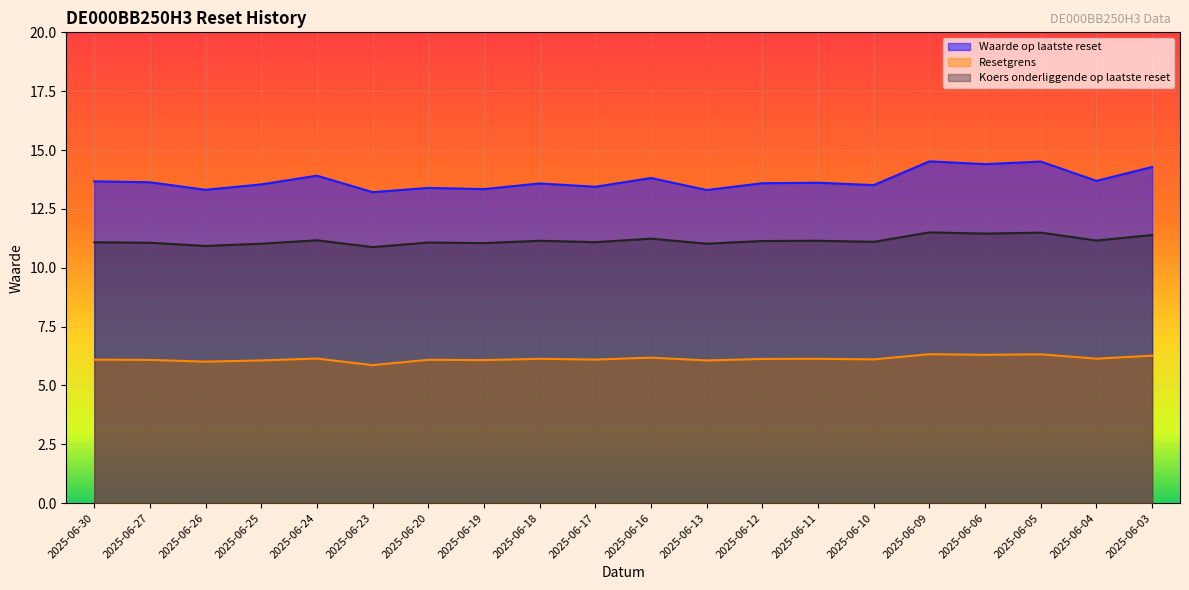

What is the value of the Koers onderliggende op laatste reset point at the 3rd from the left?

10.9